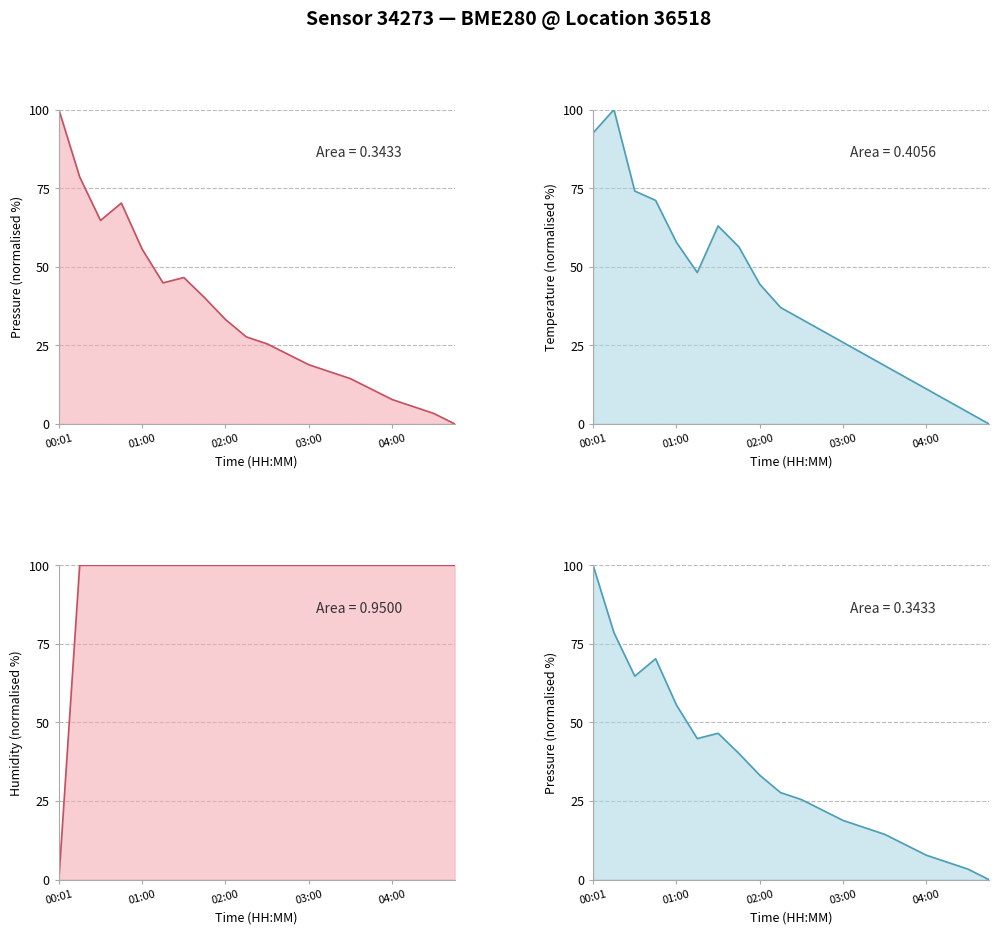

In temperature, how many points are higher than both neighbors (excluding endpoints)?

2